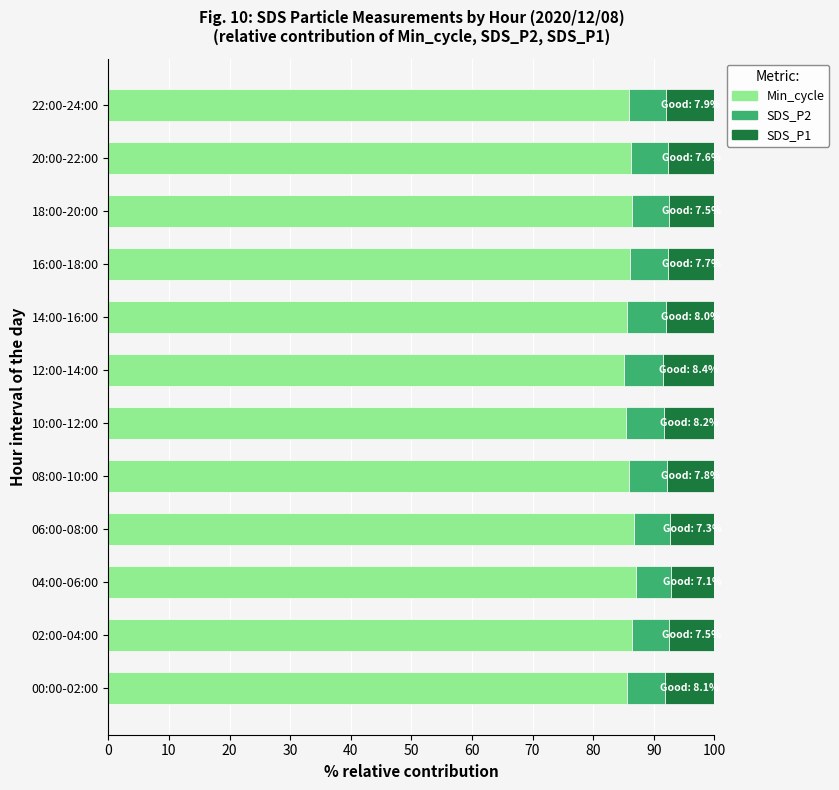

True or false: Min_cycle has a value of 87.1 at 04:00-06:00.

True